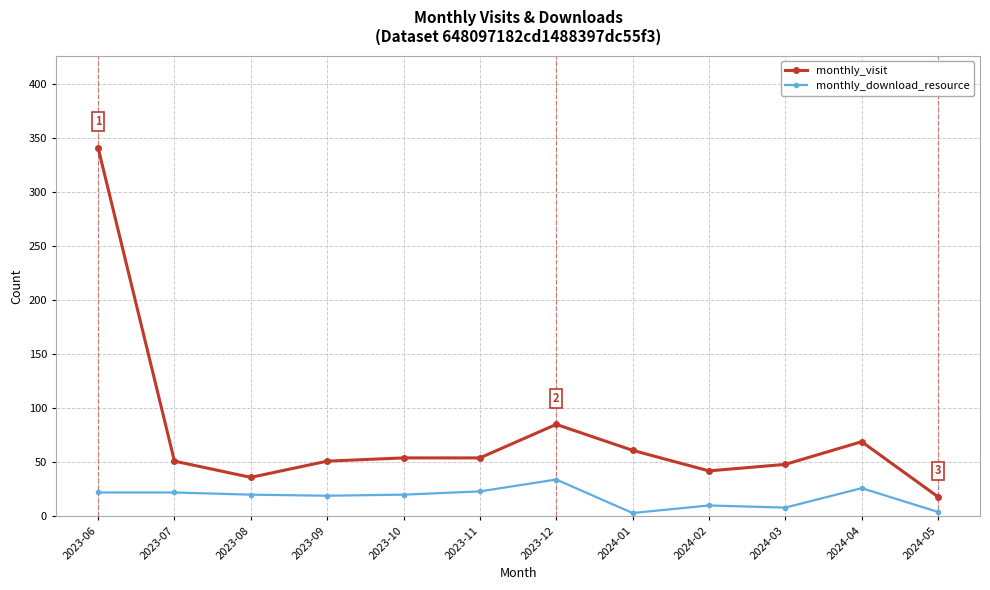

At how many categories does at least one series exceed 56?

4